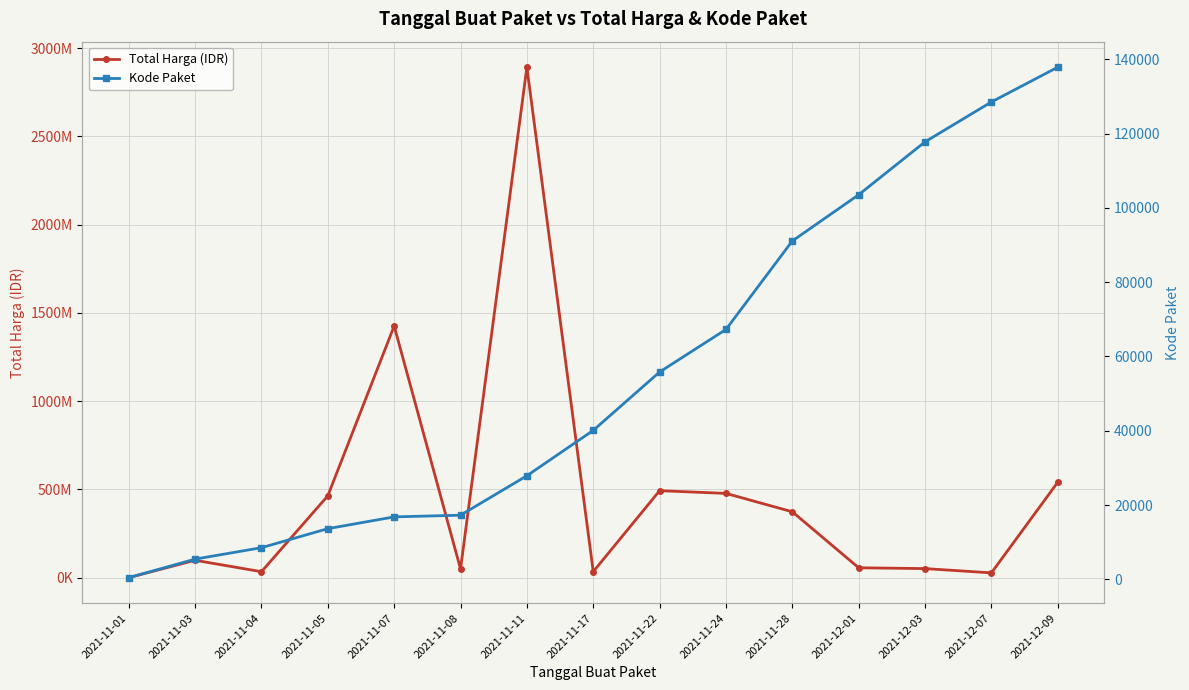

The value of Total Harga (IDR) at 2021-12-01 is 15774215. True or false?

False